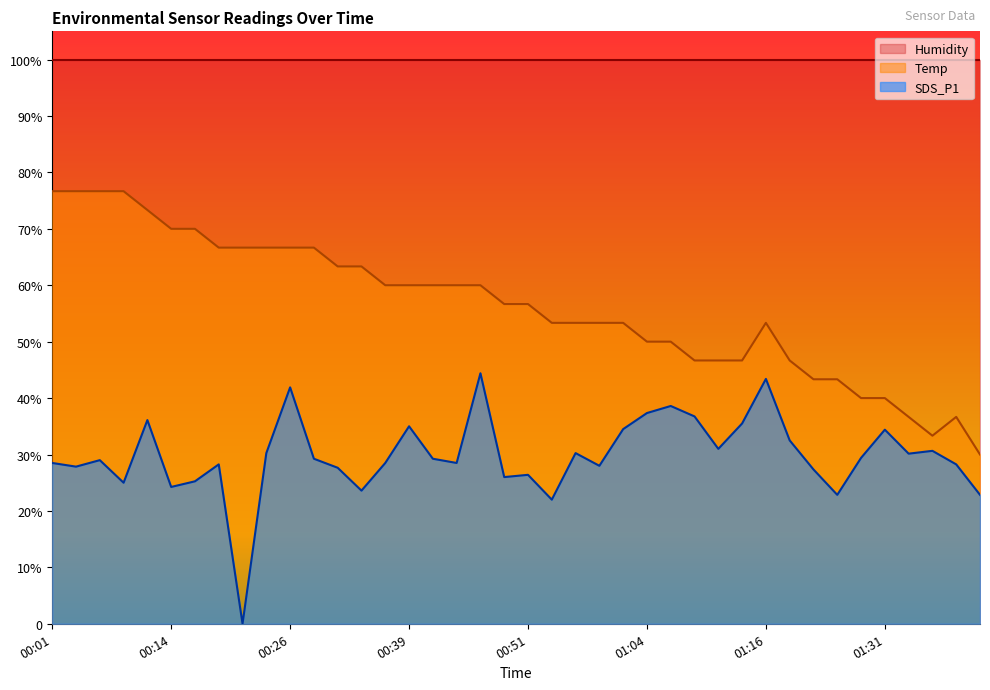

Reading left to right, what are all the values shown in this chart?

Temp: 00:01=76.7	00:04=76.7	00:06=76.7	00:09=76.7	00:11=73.3	00:14=70.0	00:16=70.0	00:19=66.7	00:21=66.7	00:23=66.7	00:26=66.7	00:28=66.7	00:31=63.3	00:34=63.3	00:36=60.0	00:39=60.0	00:41=60.0	00:43=60.0	00:46=60.0	00:49=56.7	00:51=56.7	00:54=53.3	00:56=53.3	00:59=53.3	01:01=53.3	01:04=50.0	01:06=50.0	01:09=46.7	01:11=46.7	01:14=46.7	01:16=53.3	01:19=46.7	01:22=43.3	01:25=43.3	01:28=40.0	01:31=40.0	01:33=36.7	01:36=33.3	01:38=36.7	01:41=30.0
SDS_P1: 00:01=28.5	00:04=27.9	00:06=29.0	00:09=25.0	00:11=36.1	00:14=24.2	00:16=25.2	00:19=28.3	00:21=0.0	00:23=30.2	00:26=41.9	00:28=29.2	00:31=27.7	00:34=23.6	00:36=28.5	00:39=35.0	00:41=29.2	00:43=28.5	00:46=44.4	00:49=26.0	00:51=26.4	00:54=22.0	00:56=30.2	00:59=28.0	01:01=34.5	01:04=37.4	01:06=38.6	01:09=36.8	01:11=31.0	01:14=35.5	01:16=43.4	01:19=32.5	01:22=27.3	01:25=22.9	01:28=29.4	01:31=34.4	01:33=30.1	01:36=30.6	01:38=28.3	01:41=22.9